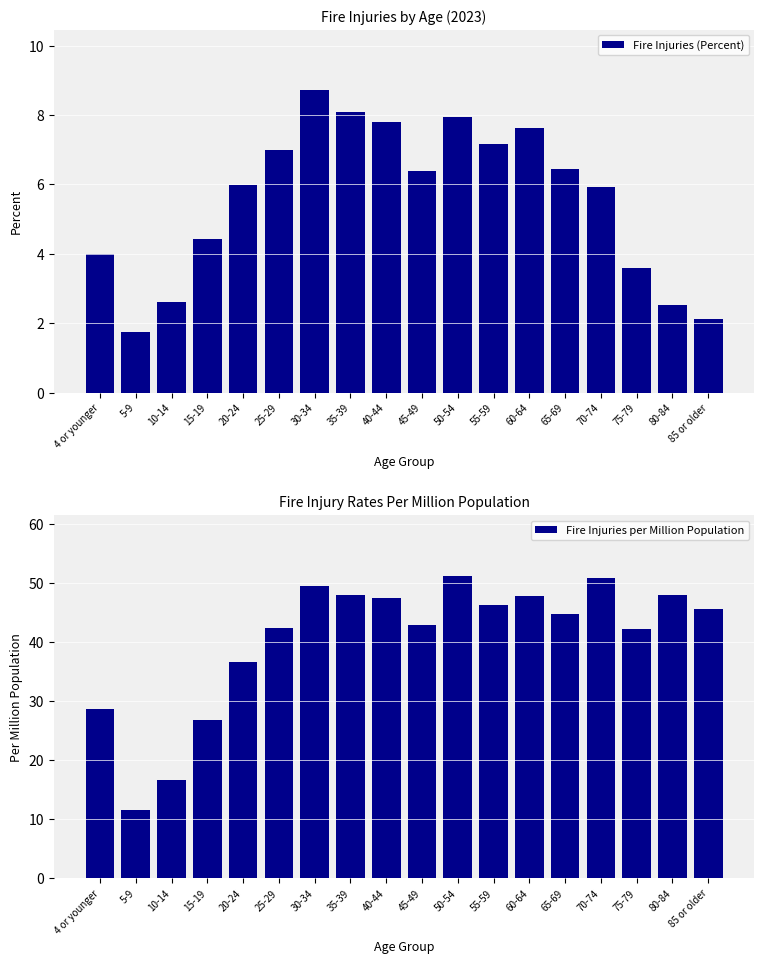

Which series changed the most between 40-44 and 60-64?

Fire Injuries per Million Population